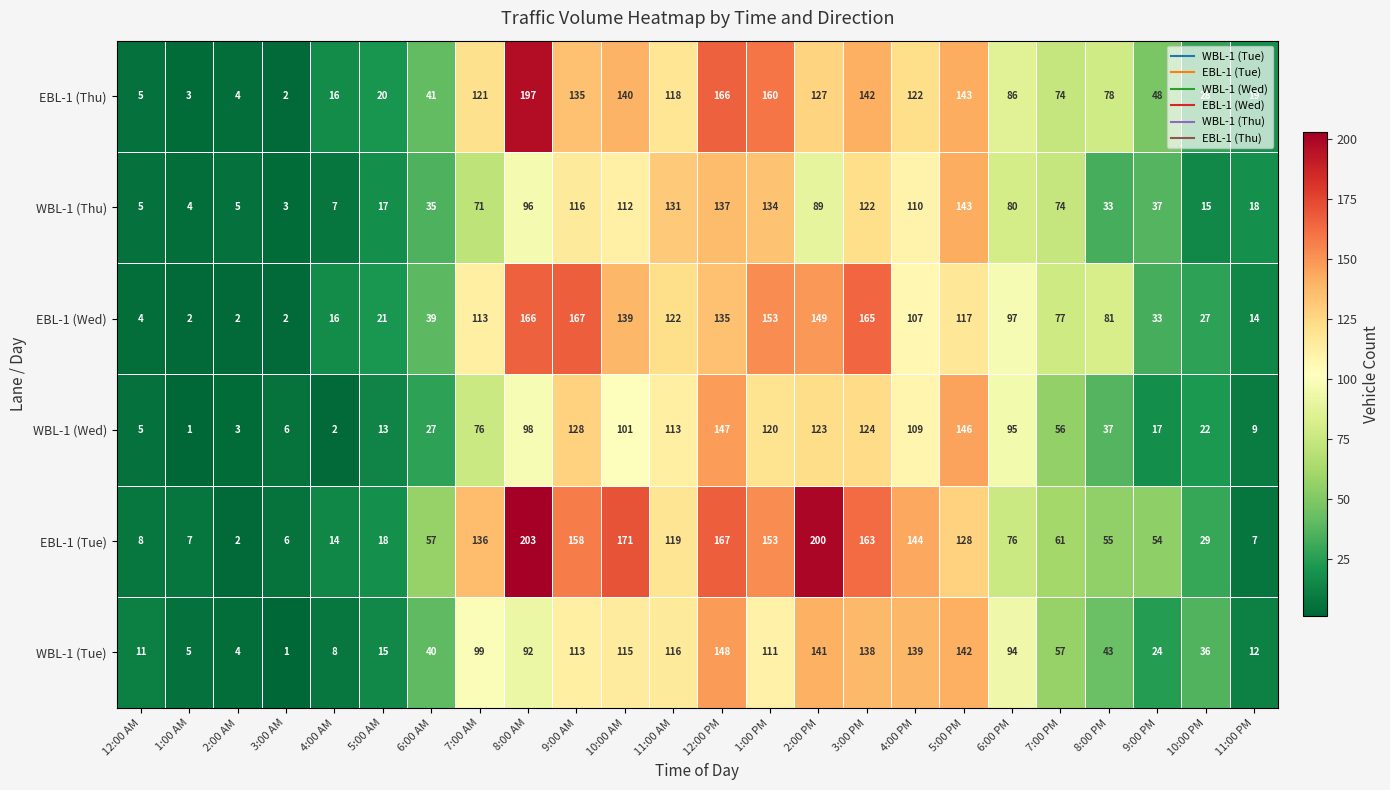

At which category is the sum across all series the highest?

12:00 PM